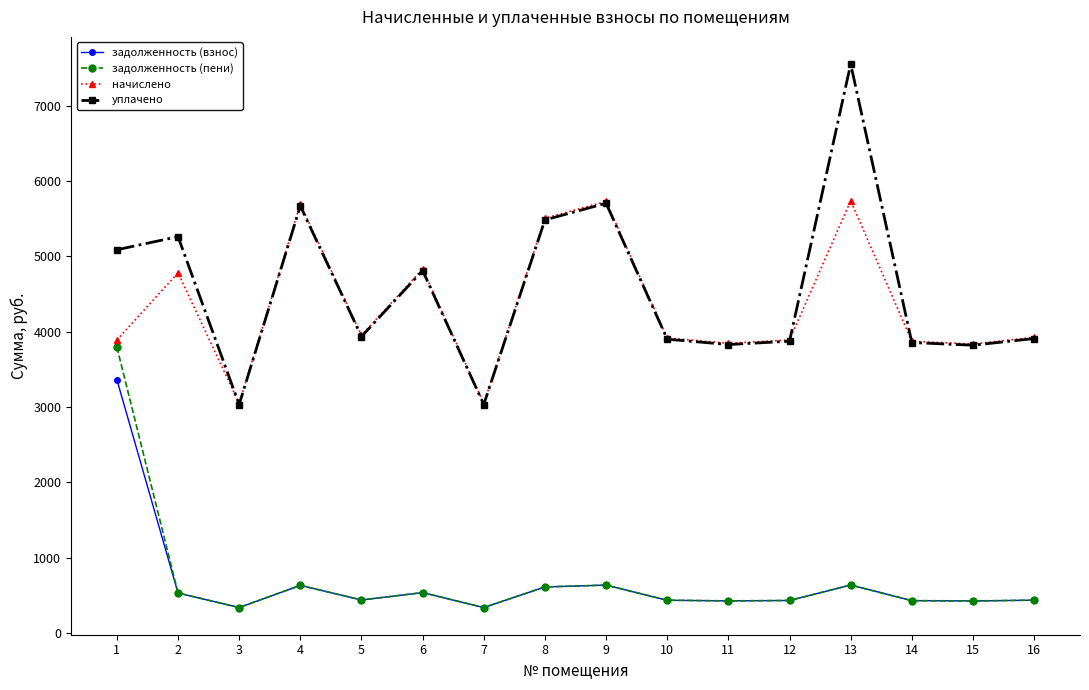

What is the spread (max minus min) of values at 7?

2708.3